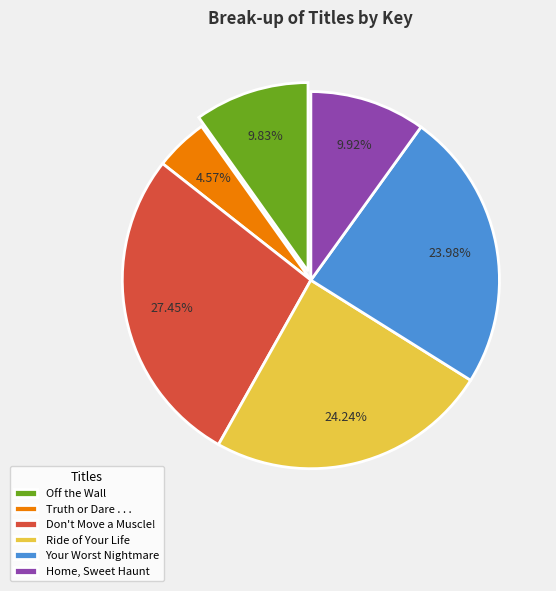

What percentage is the Don't Move a Muscle! slice, to the nearest percent?

27%